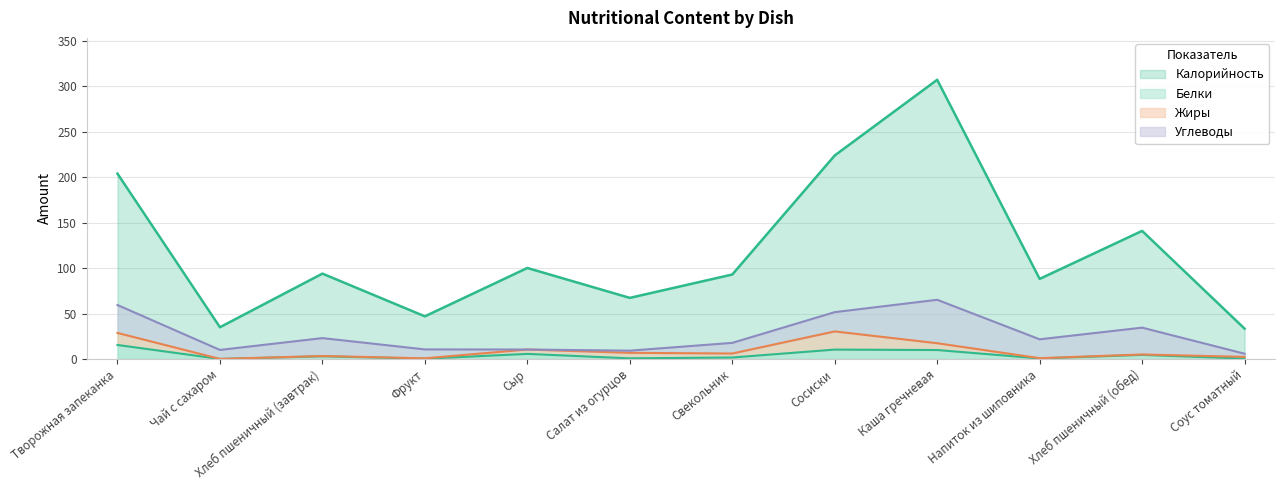

What is the maximum value shown in the chart?

307.3